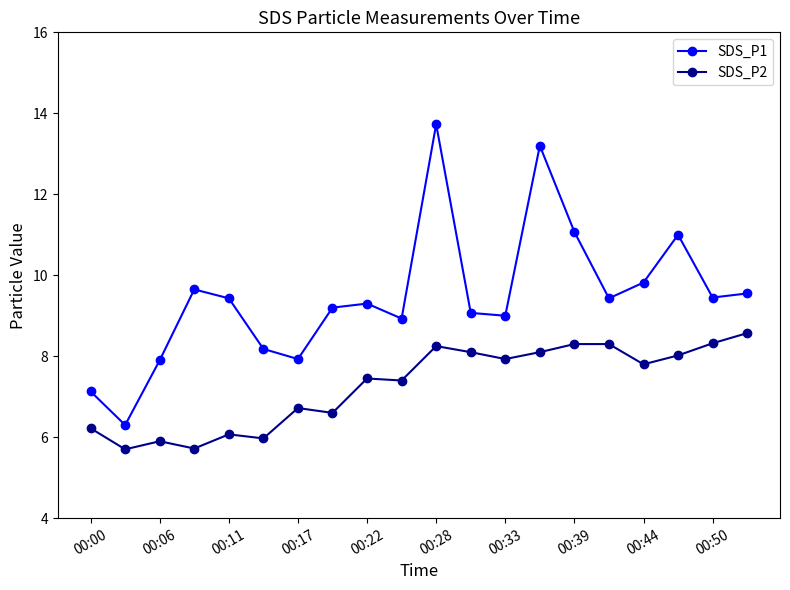

True or false: SDS_P1 has more than 0 interior local peaks.

True